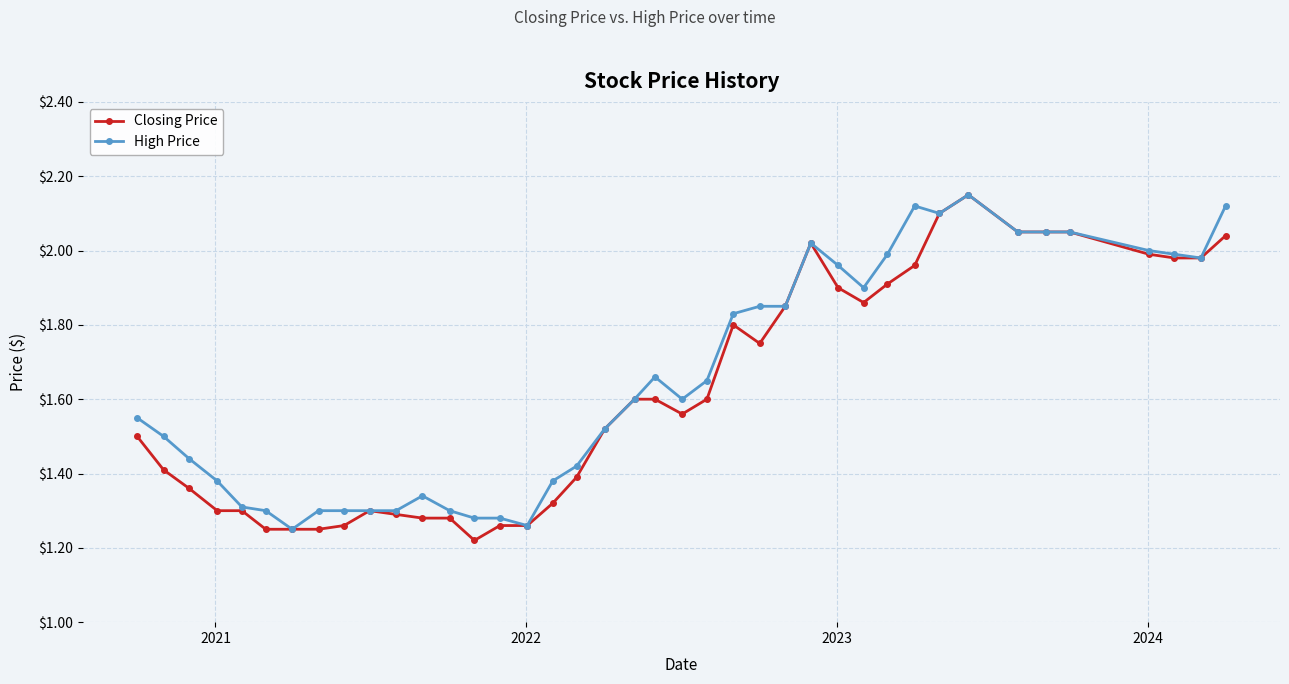

Does the chart display data point markers on the line(s)?

Yes